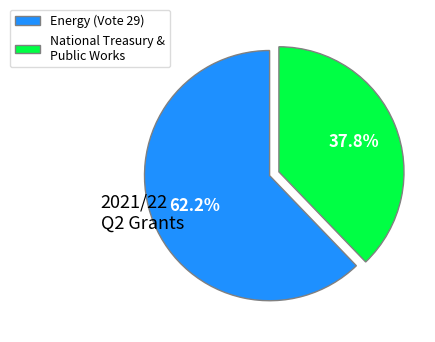

To the nearest percent, what percentage of the pie is Energy (Vote 29)?

62%